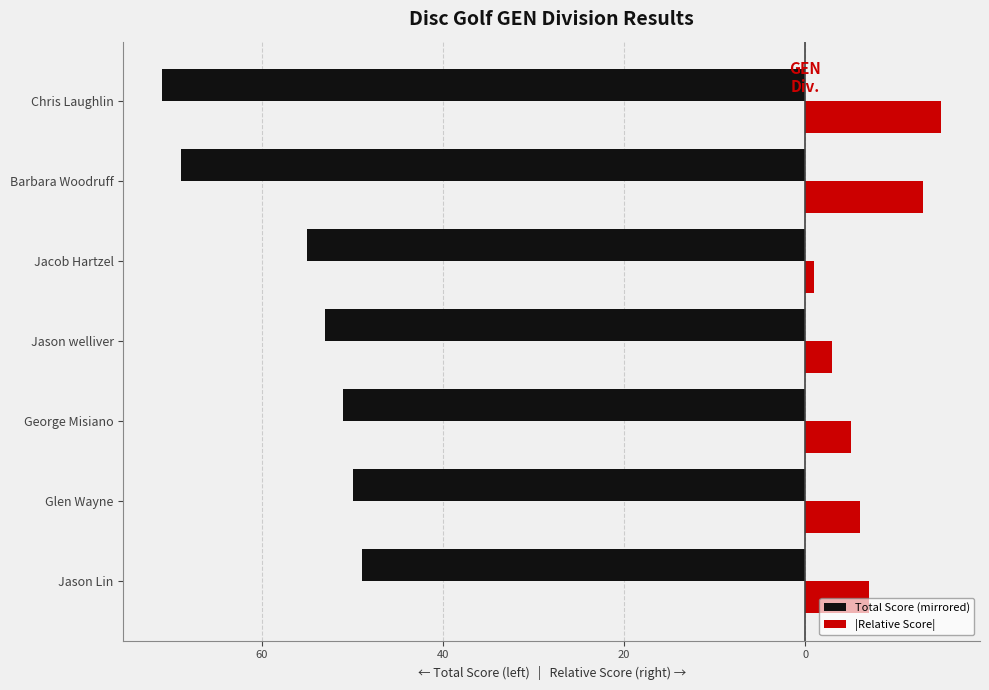

What are all the series names shown in the legend?

Total Score (mirrored), |Relative Score|